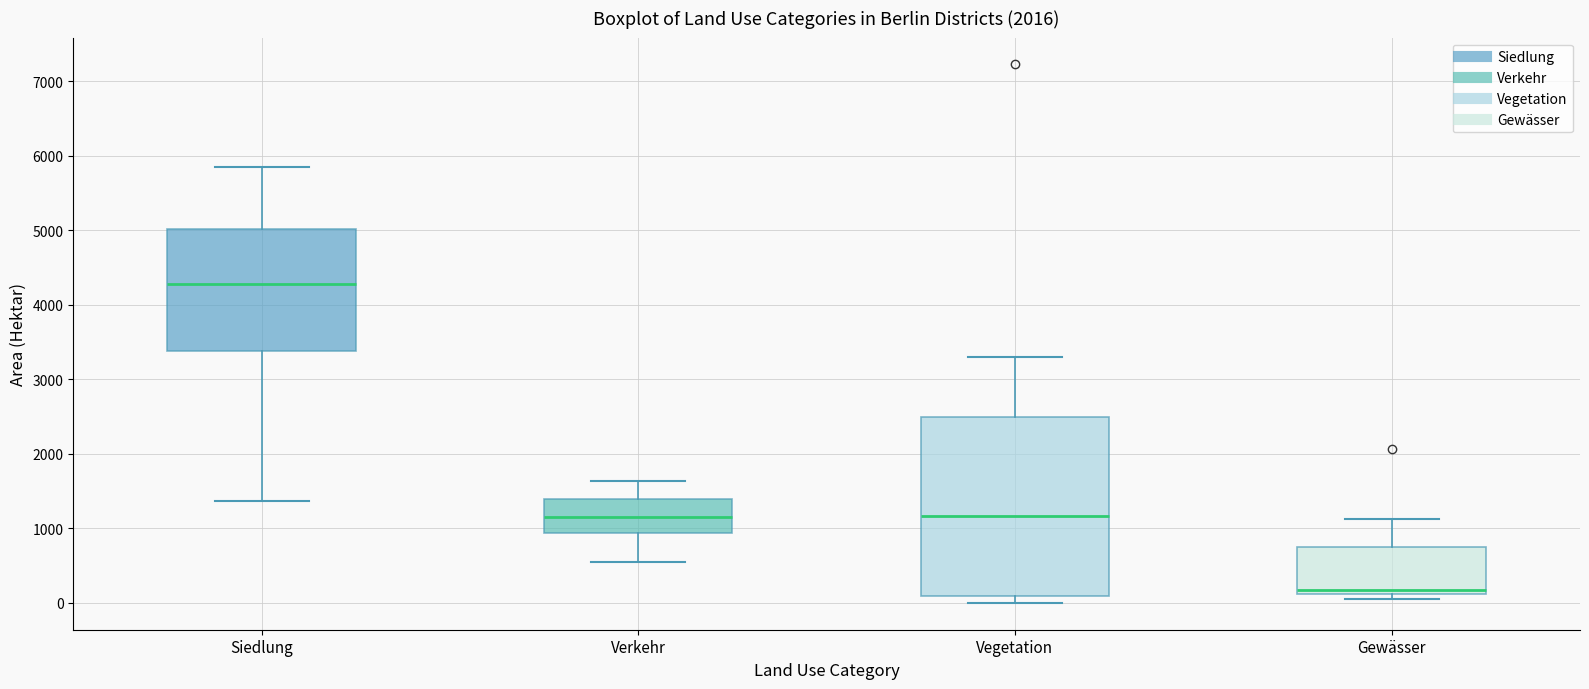

Which box is the tallest, from its lower edge to its upper edge?

Vegetation